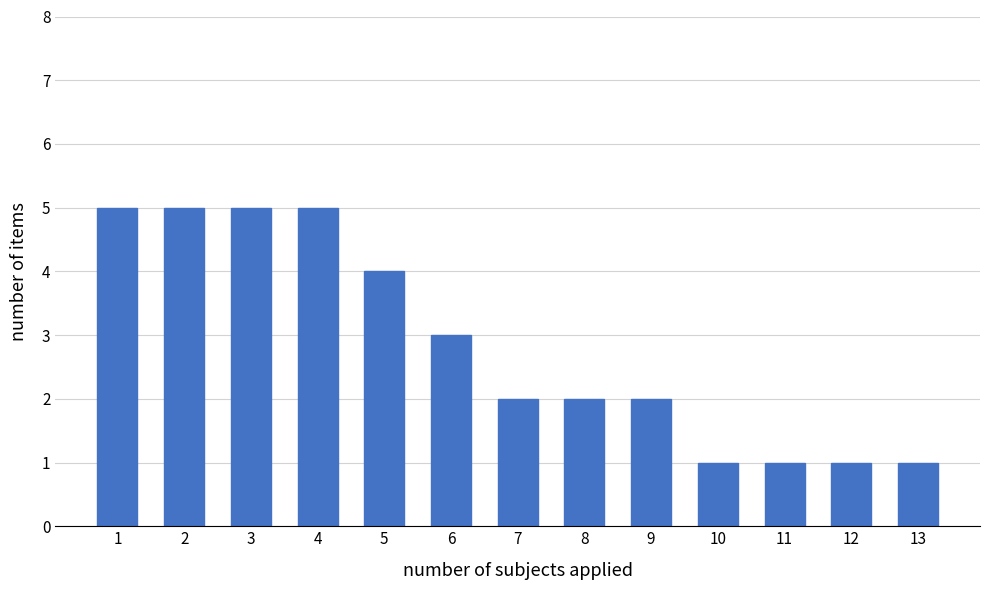

Reading left to right, transcribe all the data shown in this chart.

5	5	5	5	4	3	2	2	2	1	1	1	1